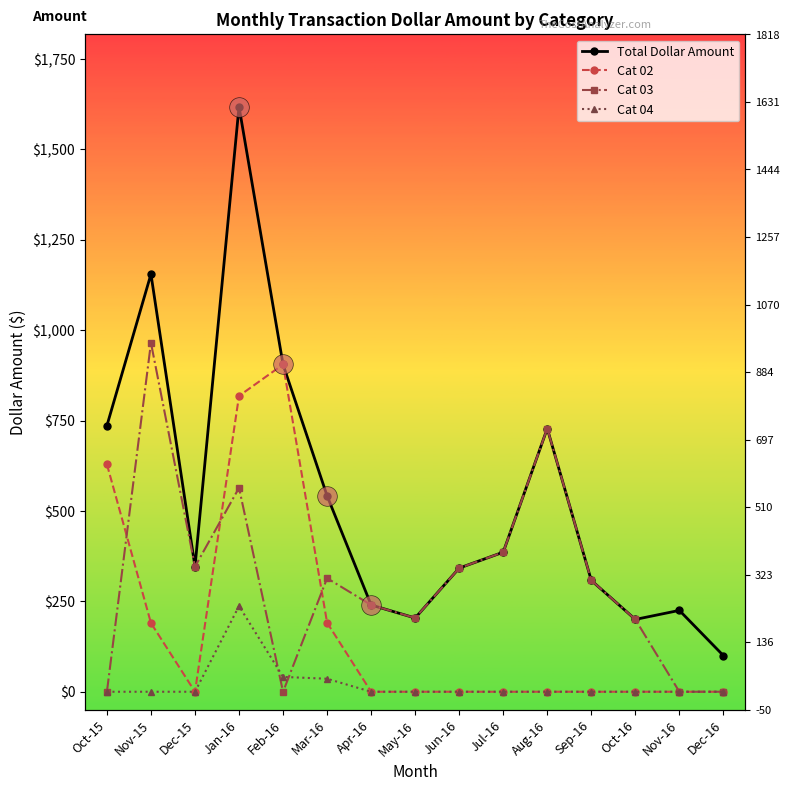

Which series contains the highest Y value?

Total Dollar Amount